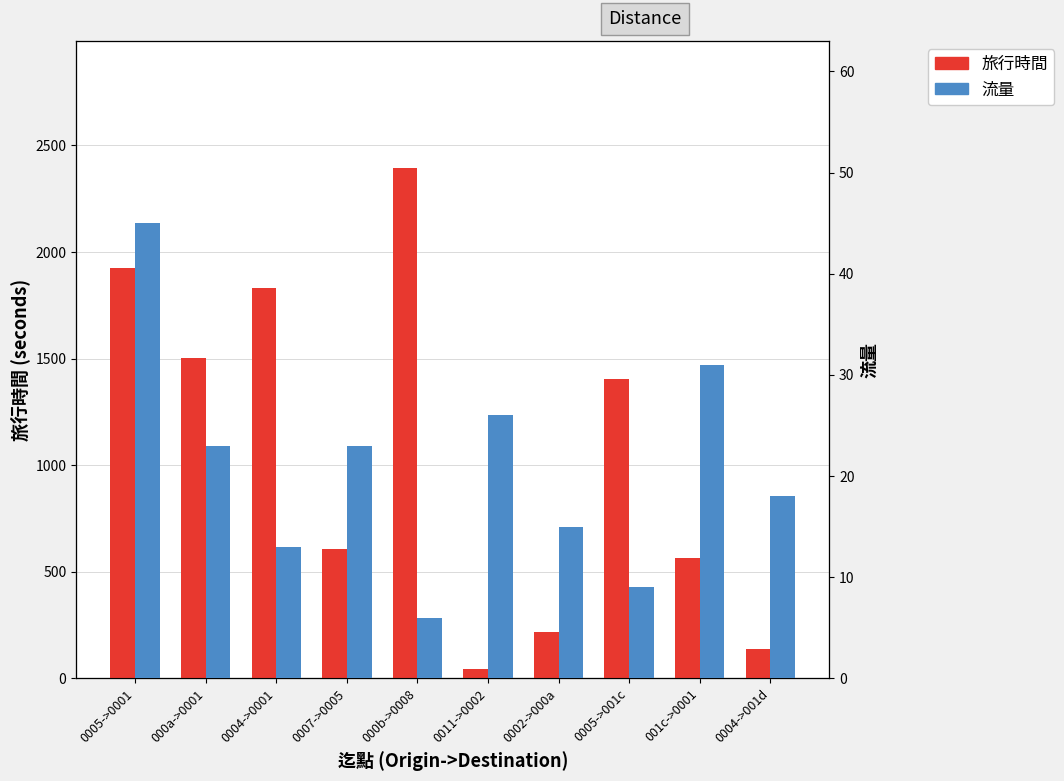

What are all the series names shown in the legend?

旅行時間, 流量